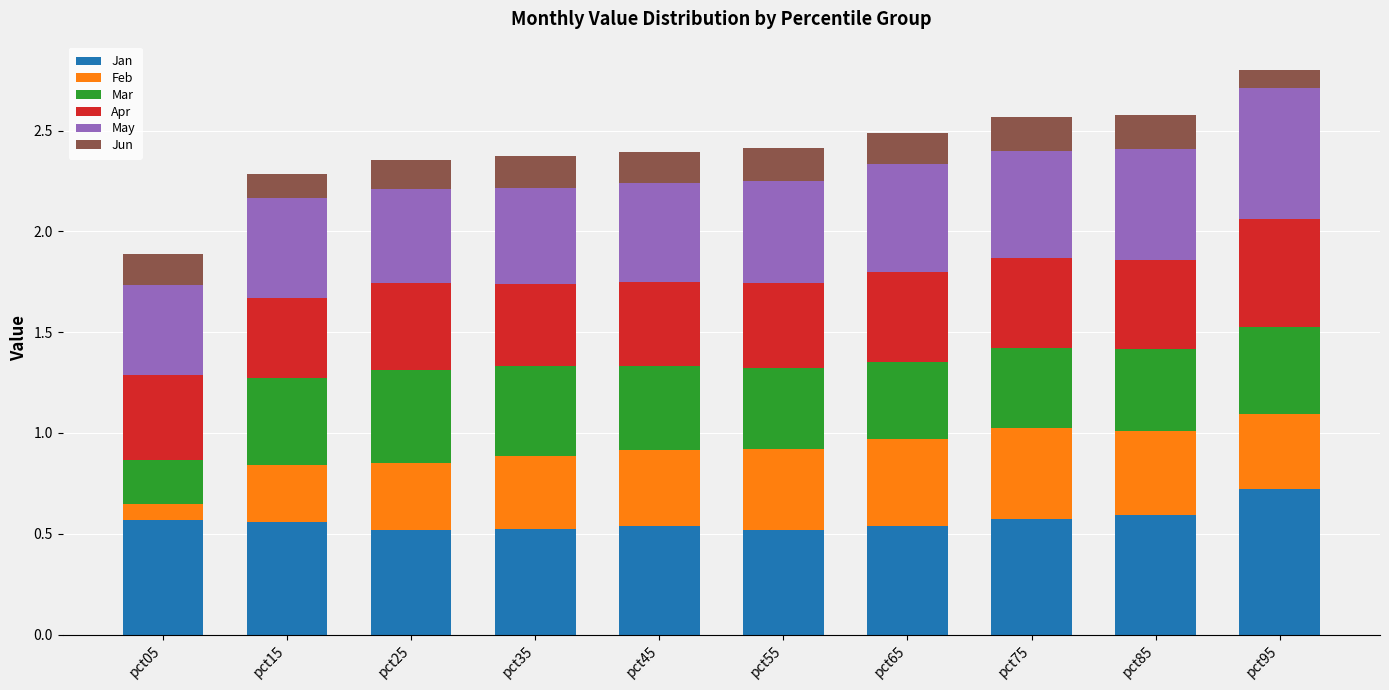

What is the maximum value for Jan?

0.7